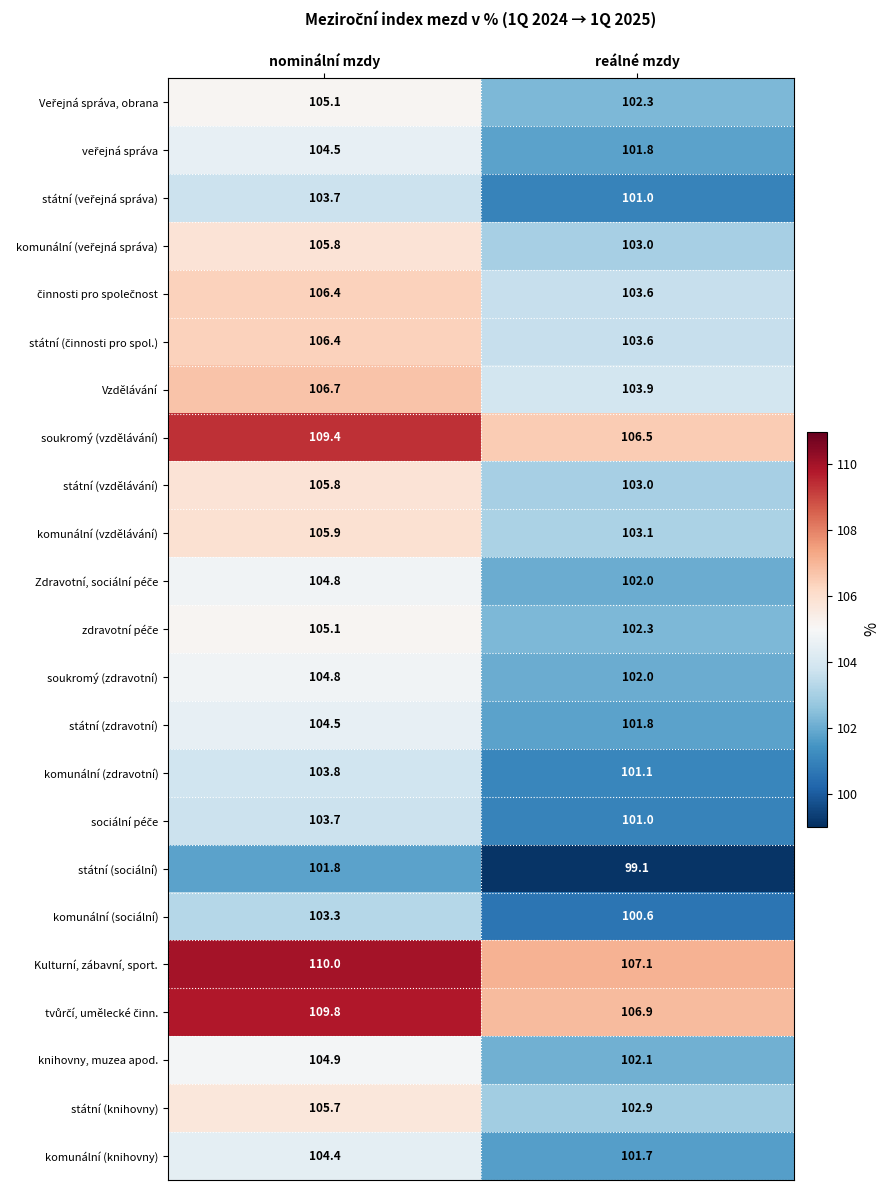

At which category does the chart reach its peak across all series?

nominální mzdy